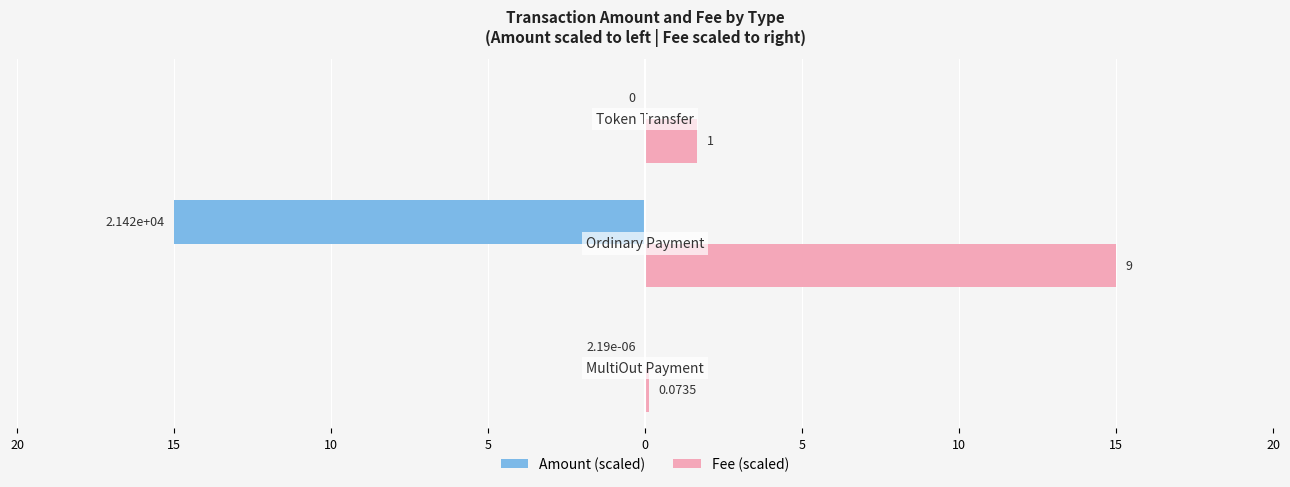

What are all the series names shown in the legend?

Amount (scaled), Fee (scaled)